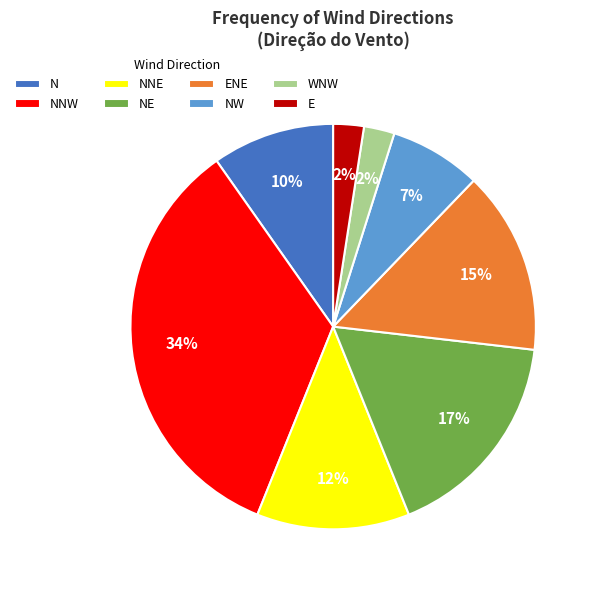

How many segments does this pie chart have?

8